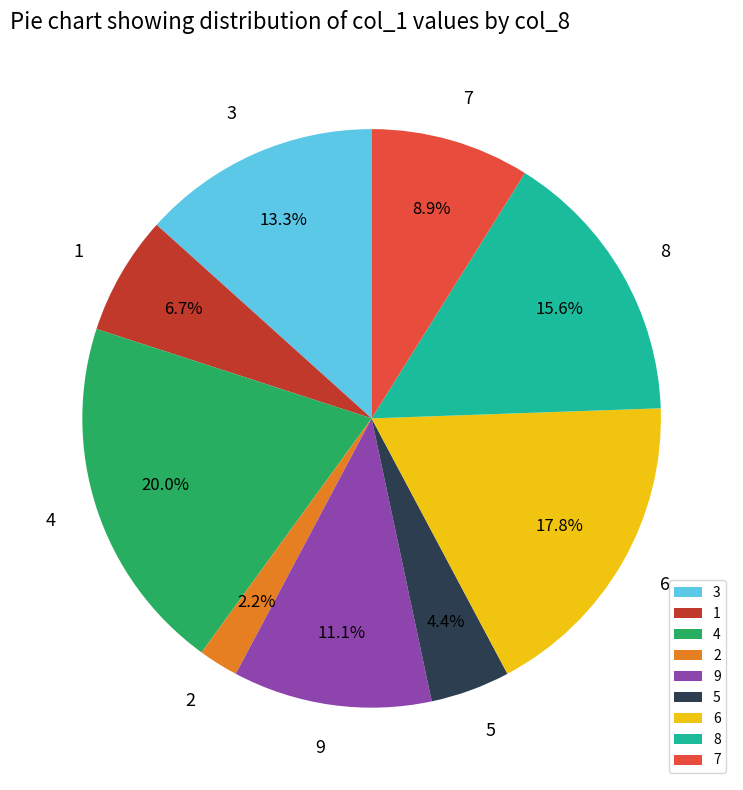

To the nearest percent, what portion does 2 represent?

2%